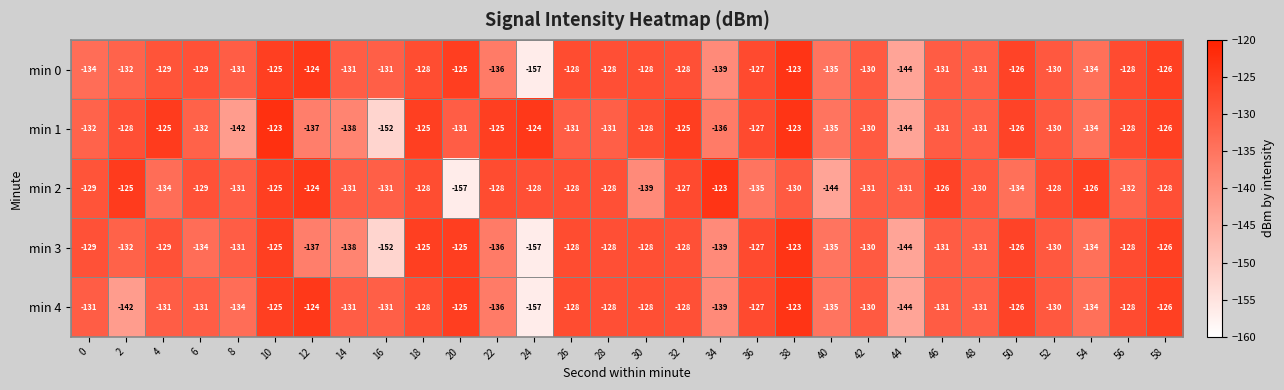

What is the spread (max minus min) of values at 28?

3